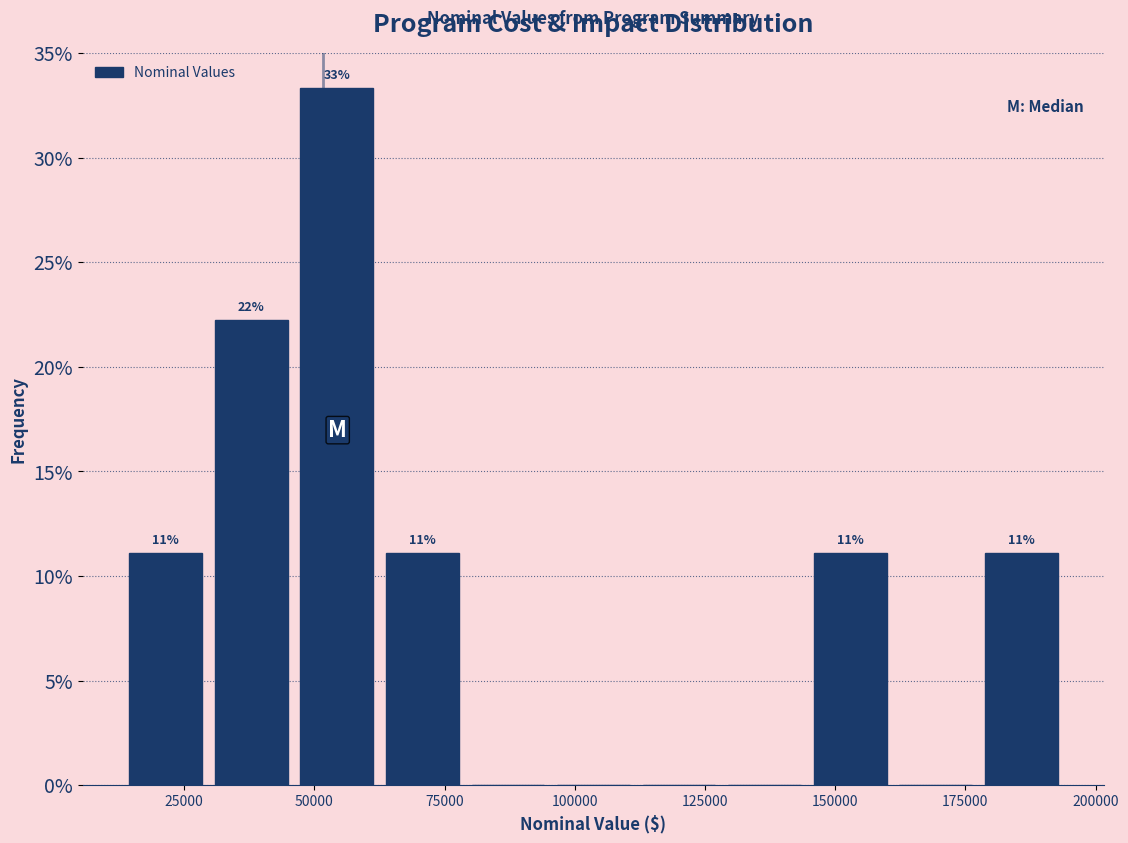

Read against the x-axis, roughly where is the centre of the tallest bar?

55000